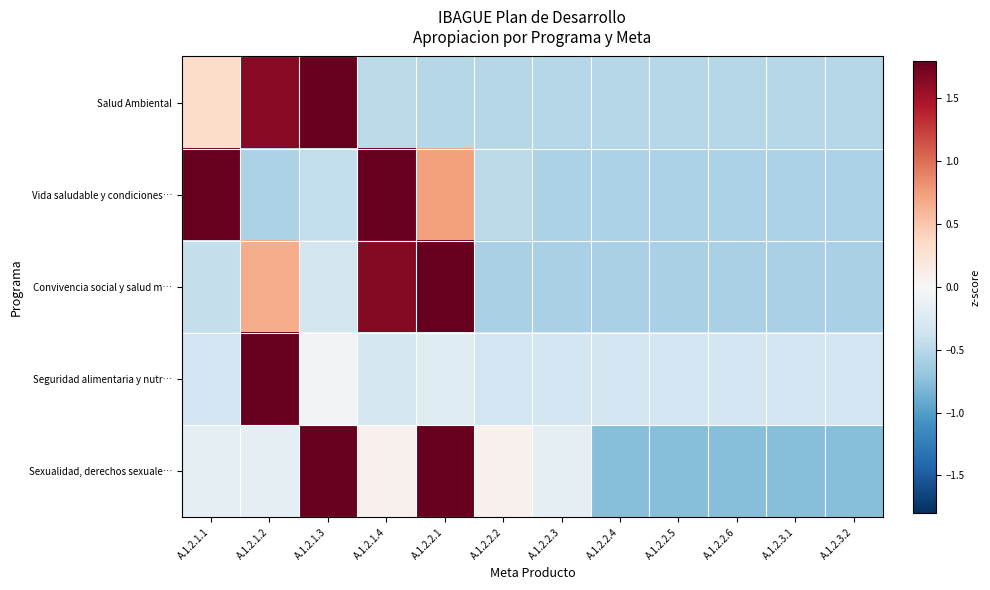

What is the total value across all series at A.1.2.3.2?

-2.8